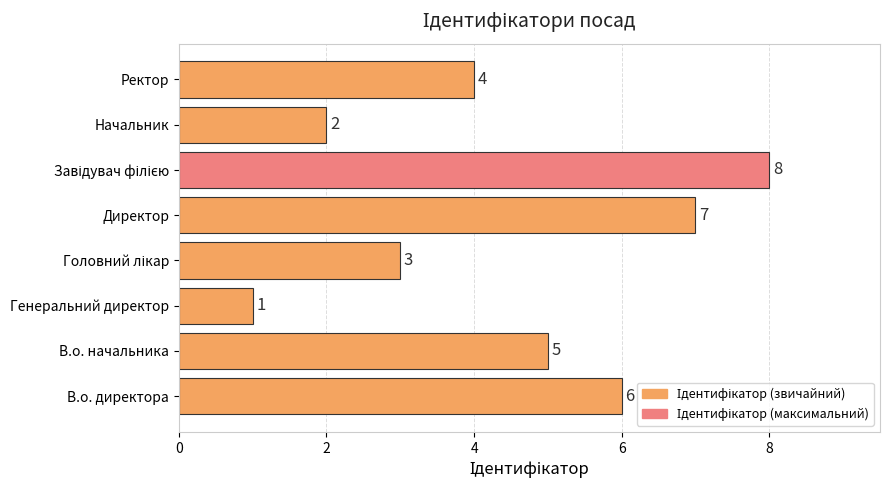

How many data points are less than 5?

4